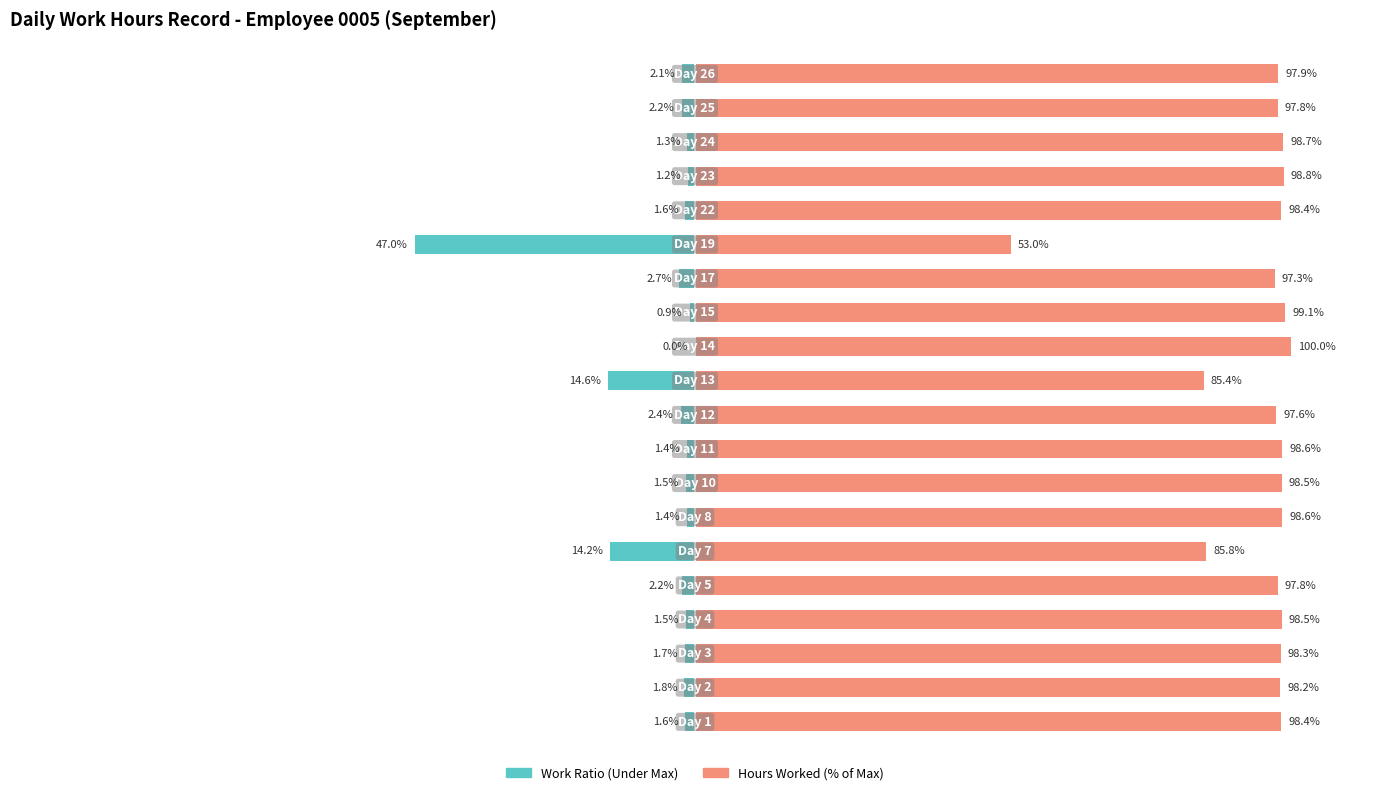

Which series changed the most between 1 and 11?

Work Ratio (Under Max)